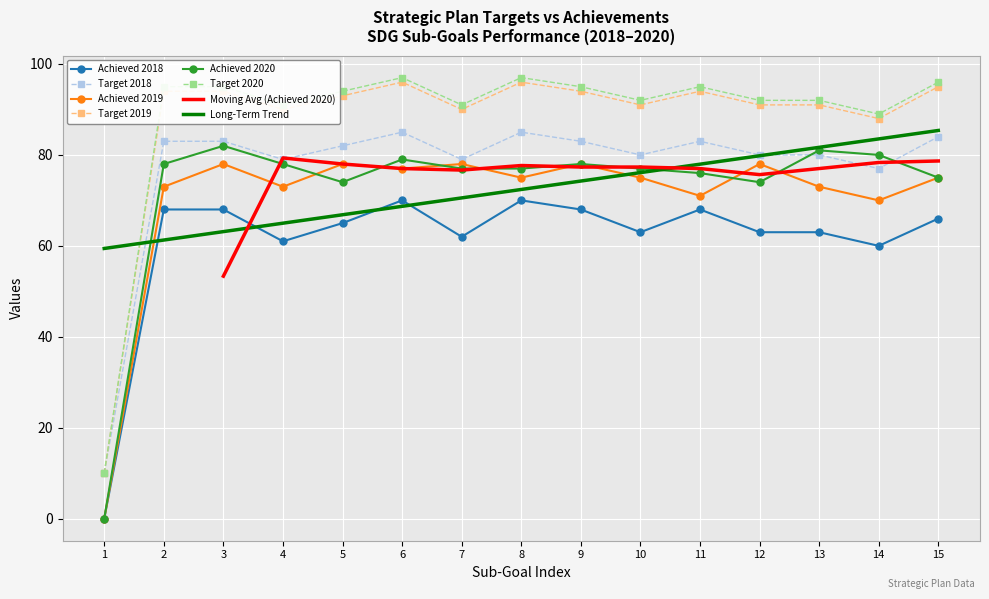

In Achieved 2020, how many points are higher than both neighbors (excluding endpoints)?

4